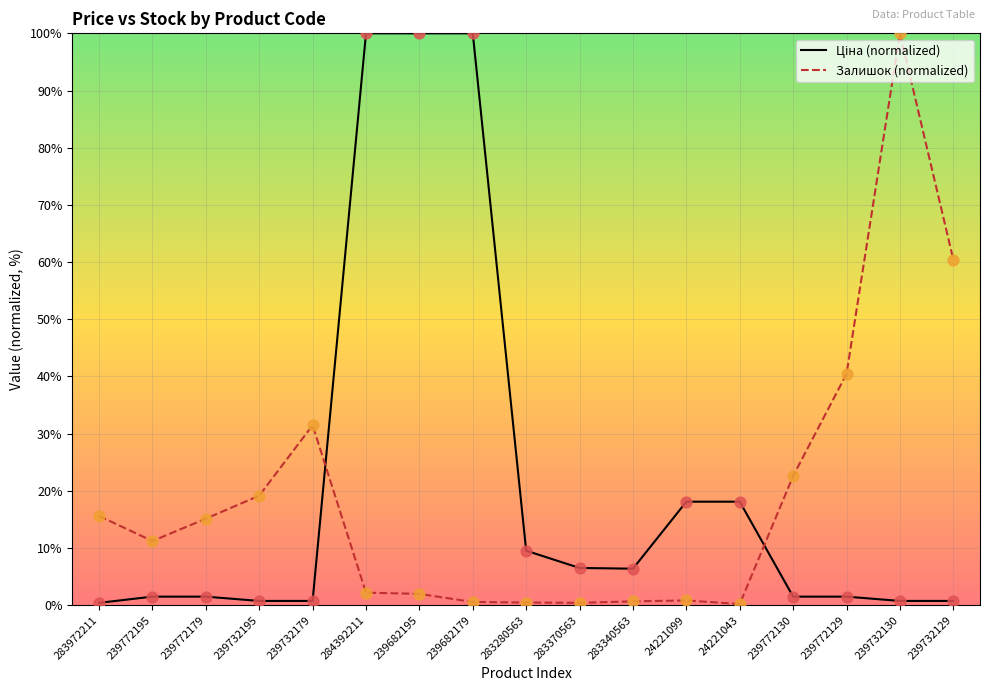

Which series has the largest total across all categories?

Ціна